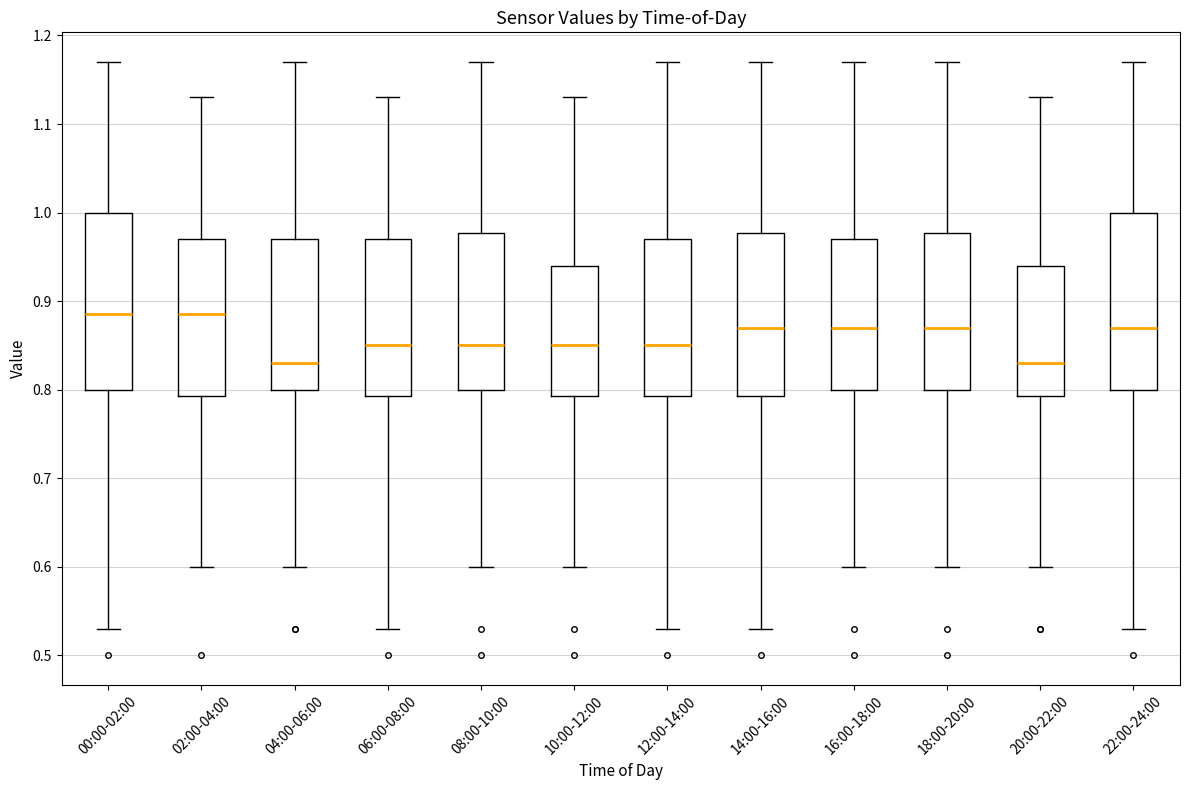

Reading left to right, read every box against the y-axis: the position of its median line, the range the box covers, and the ends of its whiskers. The values are not printed on the chart, so give them approximately, as read against the axis.

00:00-02:00: median 0.89, box 0.80 to 1.00, whiskers 0.53 to 1.17
02:00-04:00: median 0.89, box 0.79 to 0.97, whiskers 0.60 to 1.13
04:00-06:00: median 0.83, box 0.80 to 0.97, whiskers 0.60 to 1.17
06:00-08:00: median 0.85, box 0.79 to 0.97, whiskers 0.53 to 1.13
08:00-10:00: median 0.85, box 0.80 to 0.98, whiskers 0.60 to 1.17
10:00-12:00: median 0.85, box 0.79 to 0.94, whiskers 0.60 to 1.13
12:00-14:00: median 0.85, box 0.79 to 0.97, whiskers 0.53 to 1.17
14:00-16:00: median 0.87, box 0.79 to 0.98, whiskers 0.53 to 1.17
16:00-18:00: median 0.87, box 0.80 to 0.97, whiskers 0.60 to 1.17
18:00-20:00: median 0.87, box 0.80 to 0.98, whiskers 0.60 to 1.17
20:00-22:00: median 0.83, box 0.79 to 0.94, whiskers 0.60 to 1.13
22:00-24:00: median 0.87, box 0.80 to 1.00, whiskers 0.53 to 1.17